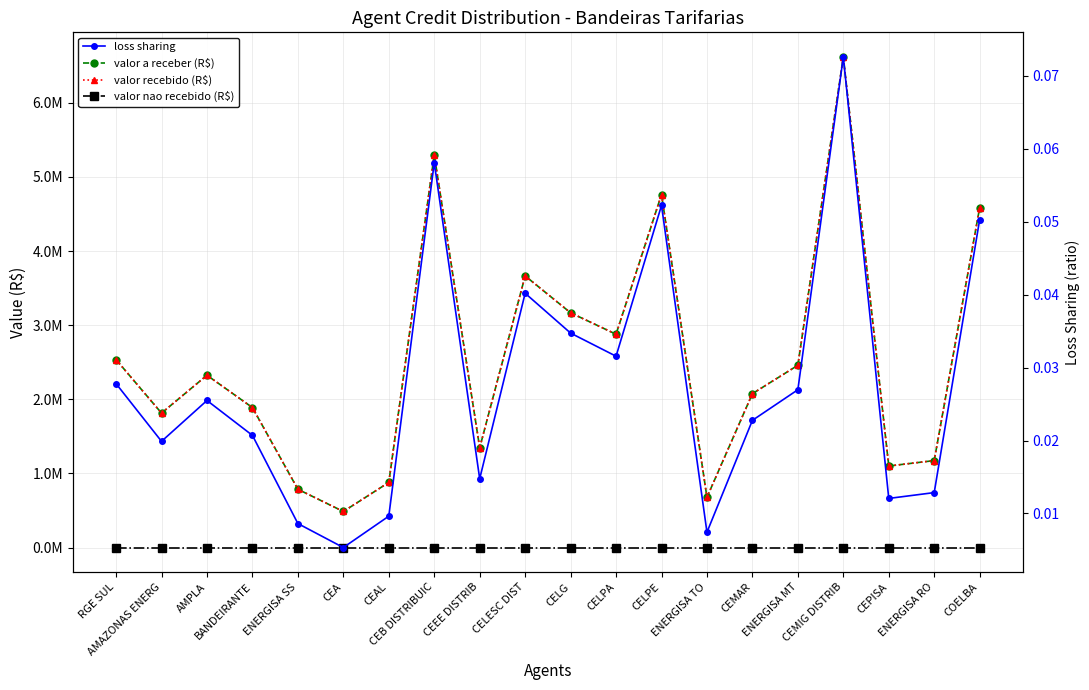

What is the approximate value of loss sharing at COELBA?

0.1